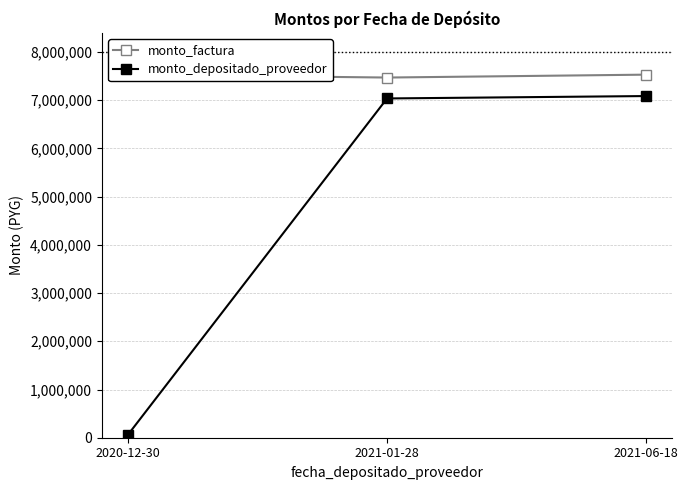

Where is monto_factura nearest to the value 7500000?

2020-12-30